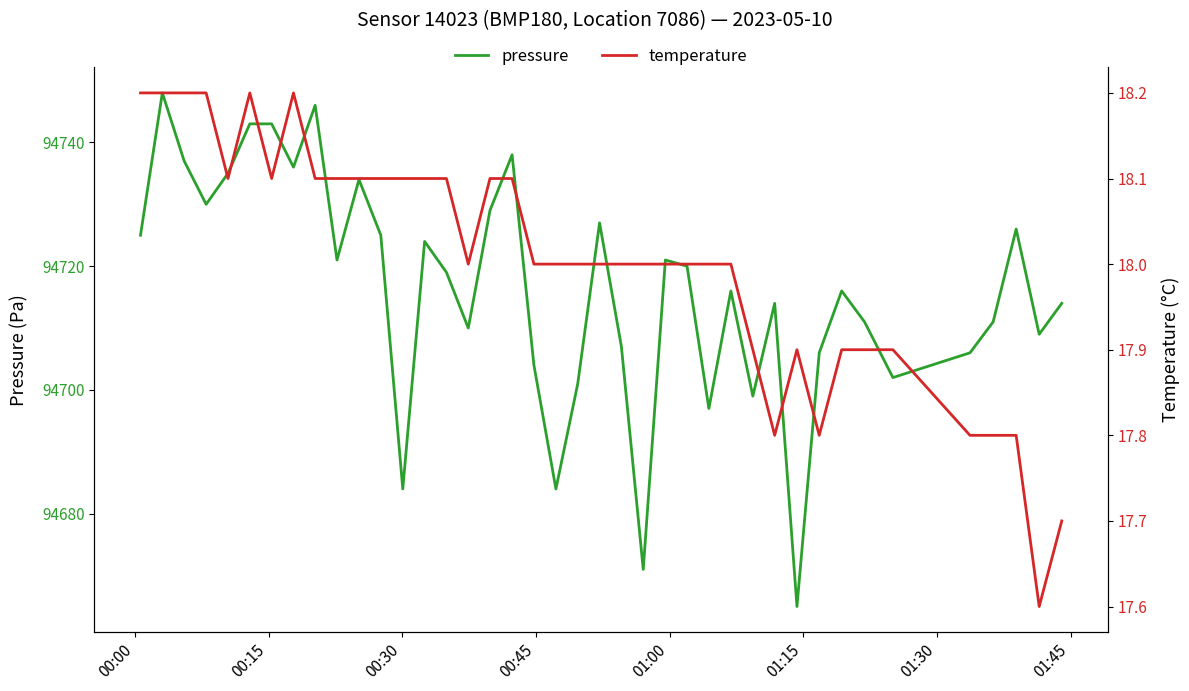

What is the difference between the maximum and minimum values in the pressure series?

83